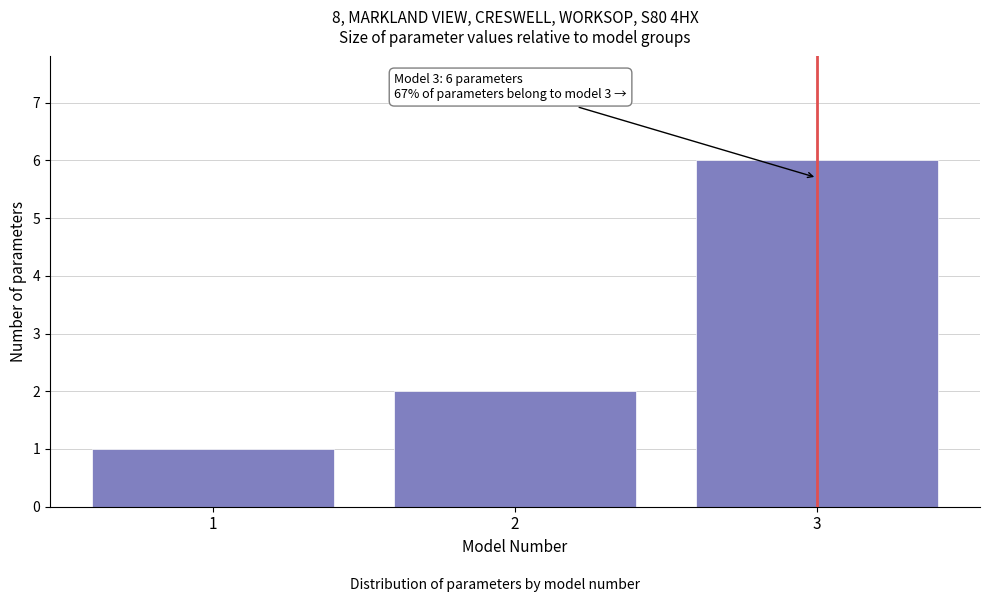

Reading left to right, transcribe all the data shown in this chart.

1=1	2=2	3=6